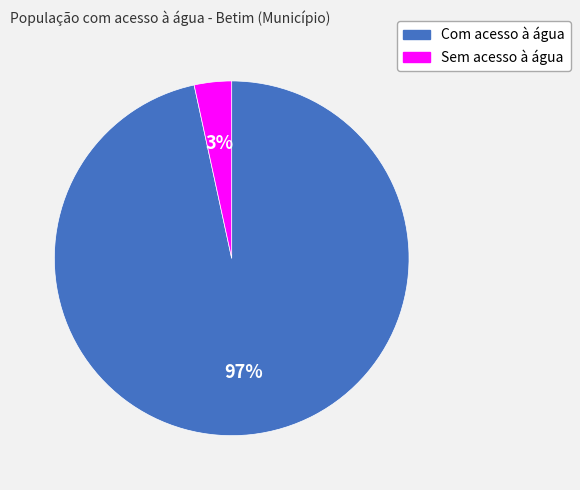

To the nearest percent, what is the average slice percentage?

50%